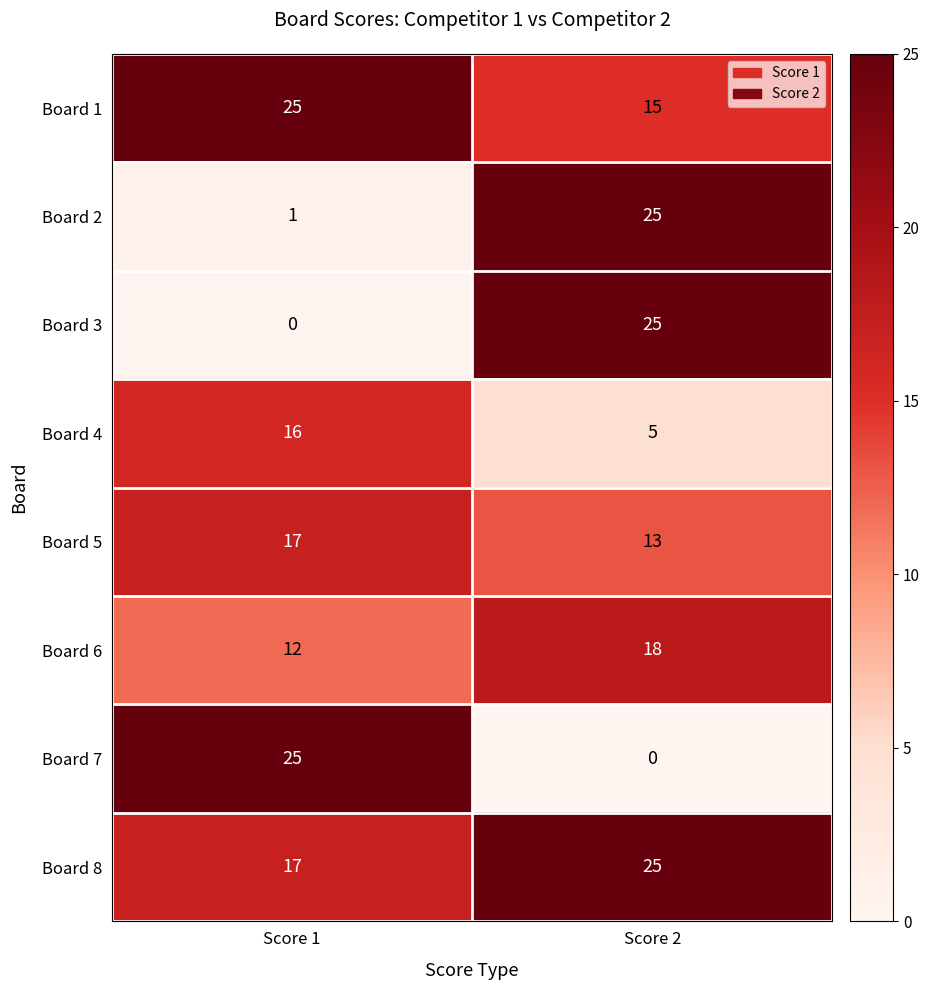

What is the total value across all series at Score 1?

113